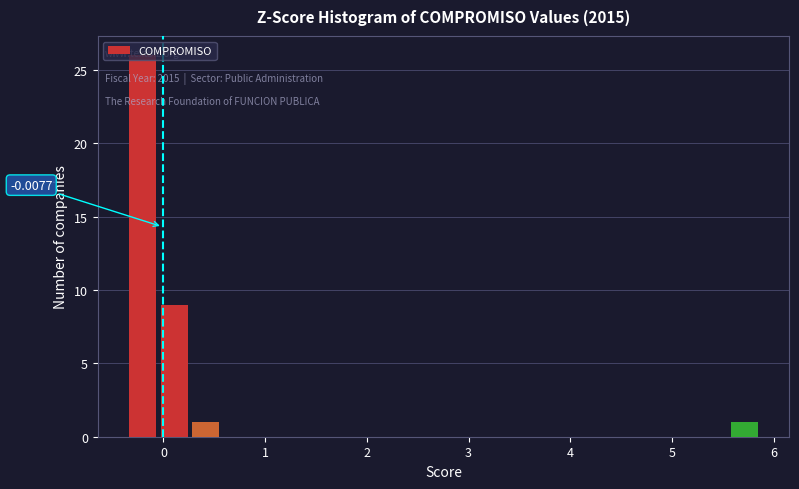

Around what value on the x-axis is the tallest bar? Give the approximate position of its centre, as read against the axis.

-0.2